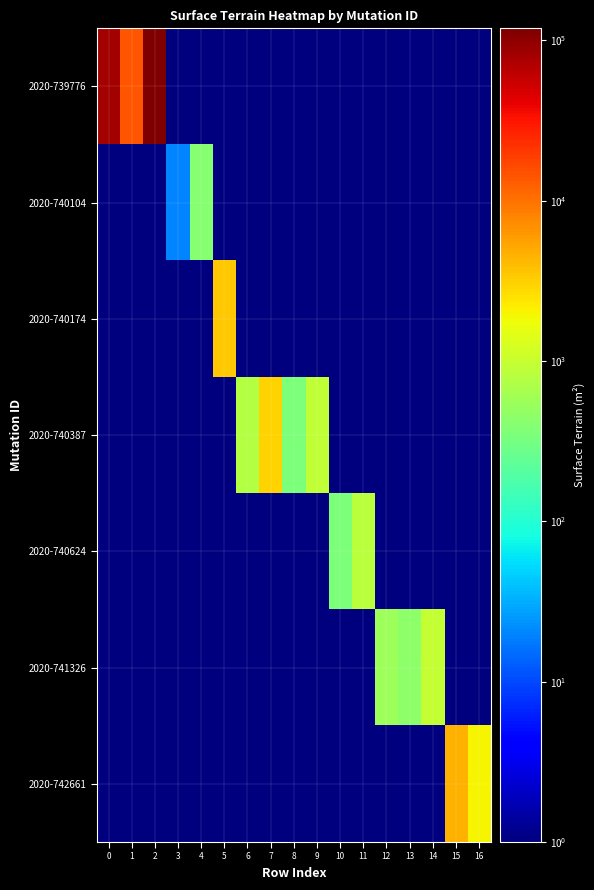

At how many categories does at least one series exceed 31792?

2